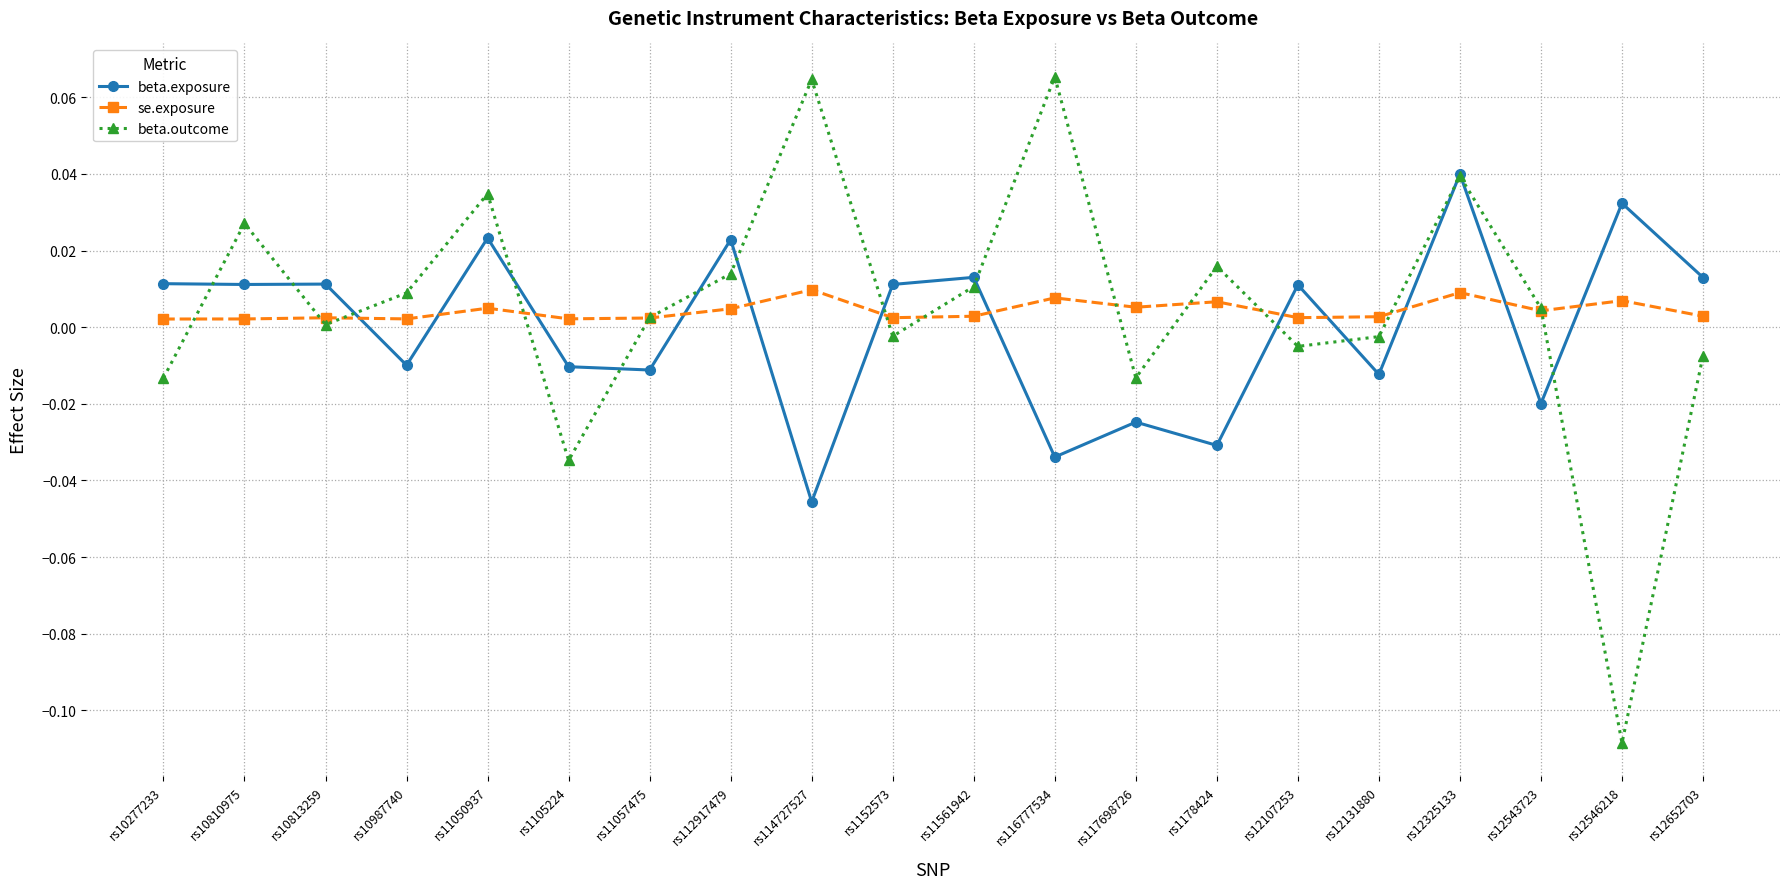

What are all the series names shown in the legend?

beta.exposure, se.exposure, beta.outcome